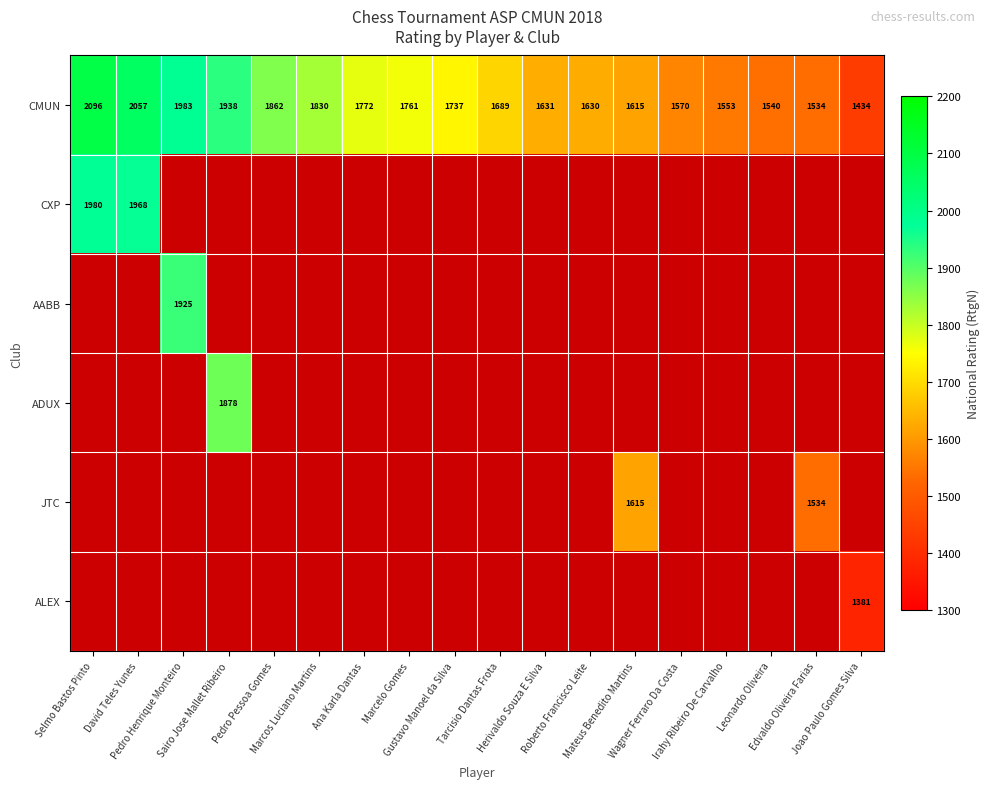

How many data points does each series have?

18